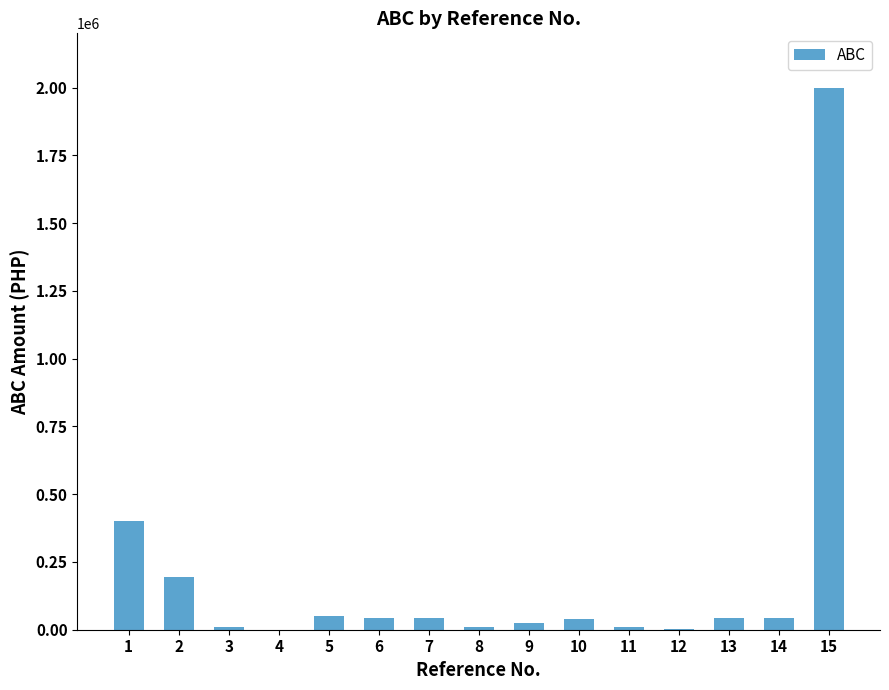

What is the greatest value displayed?

2000000.0